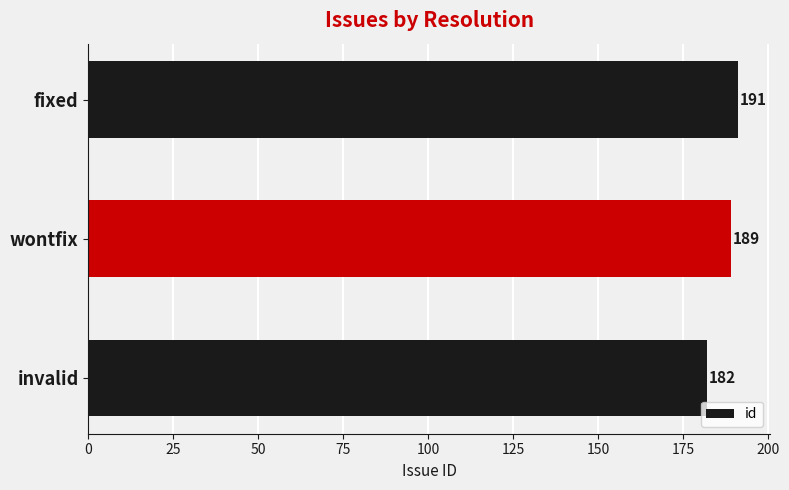

Reading top to bottom, list all the values displayed in this chart.

fixed=191	wontfix=189	invalid=182